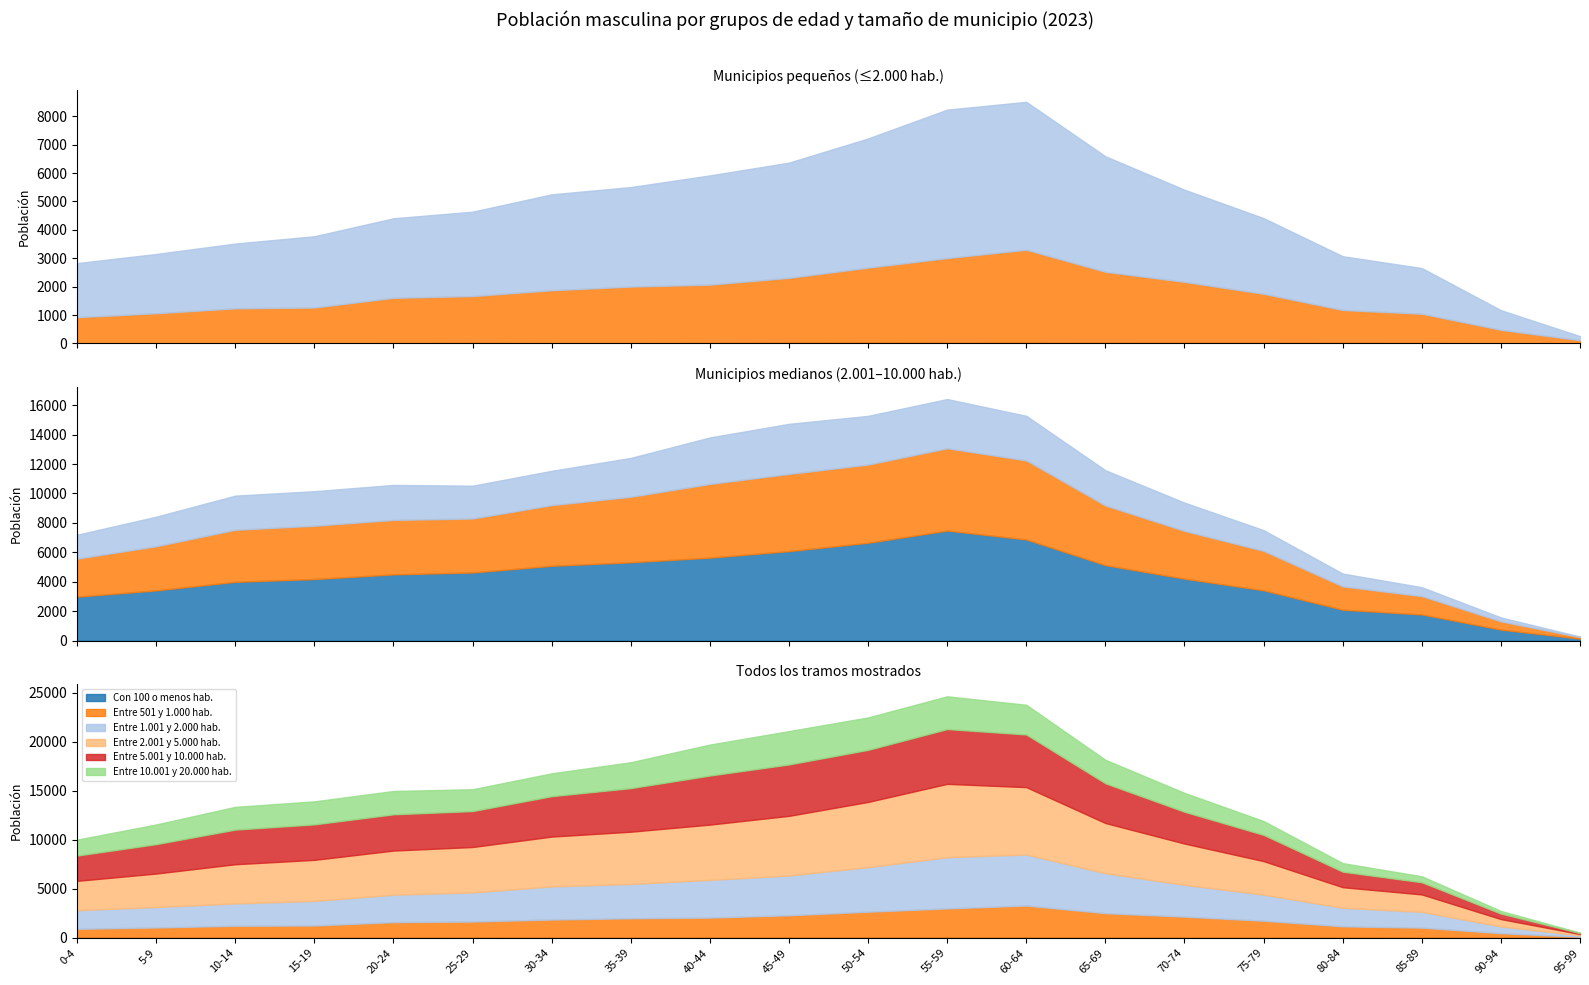

What is the spread (max minus min) of values at 15-19?

4181